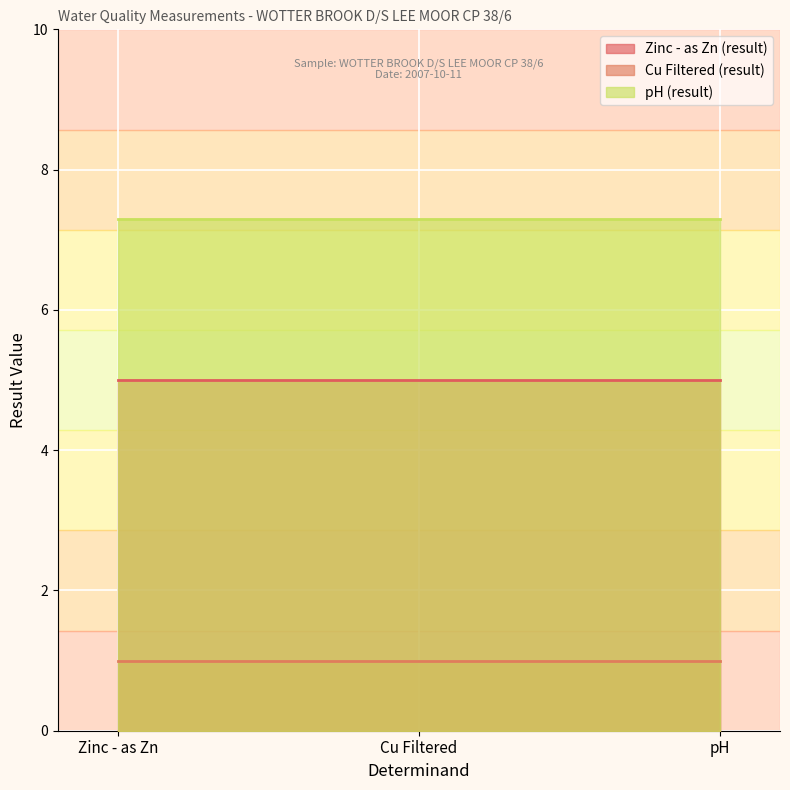

Which series has the largest total across all categories?

pH (result)